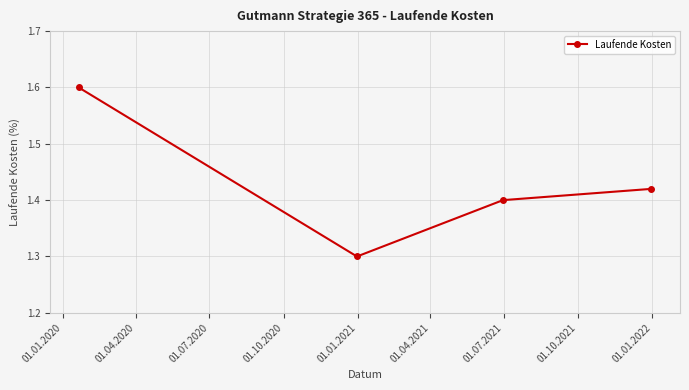

True or false: there are more than 1 points higher than both neighbors.

False